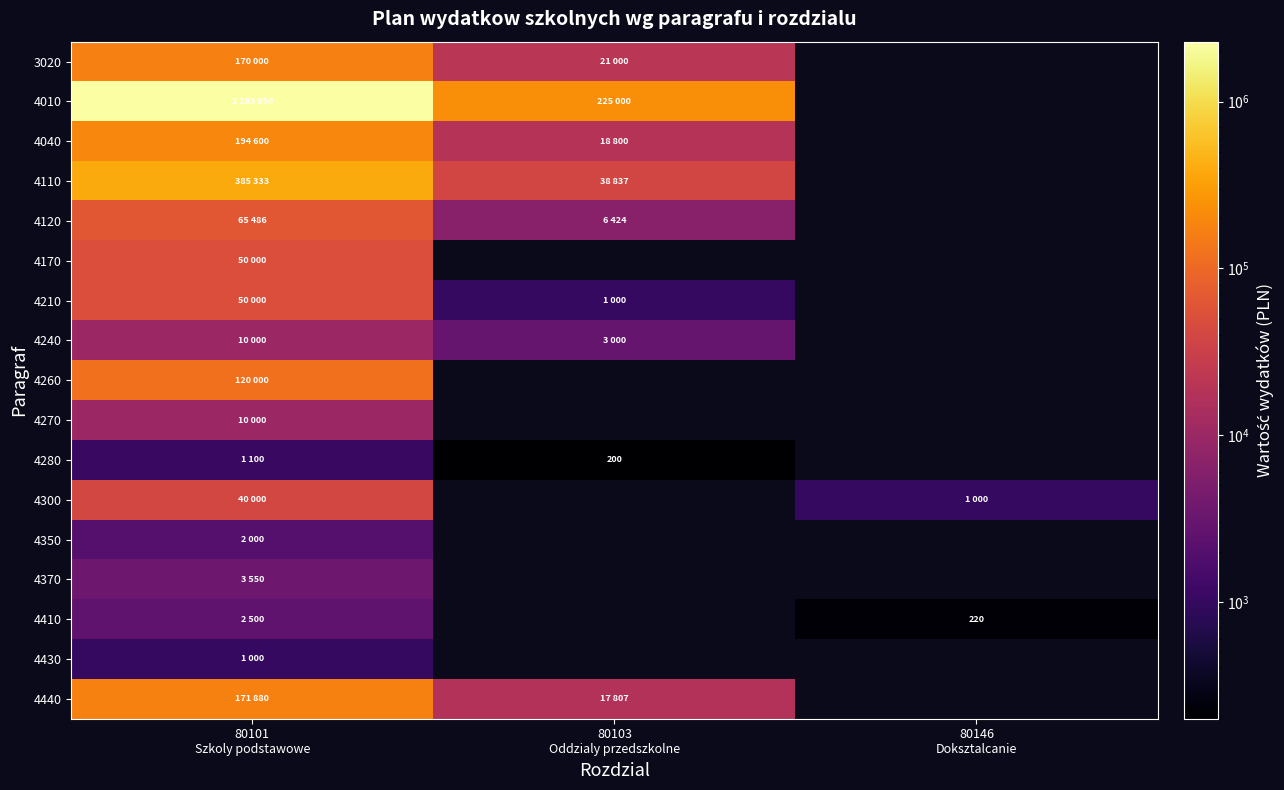

Rank the series by their maximum value, from lowest to highest.

4430, 4280, 4350, 4410, 4370, 4240, 4270, 4300, 4170, 4210, 4120, 4260, 3020, 4440, 4040, 4110, 4010